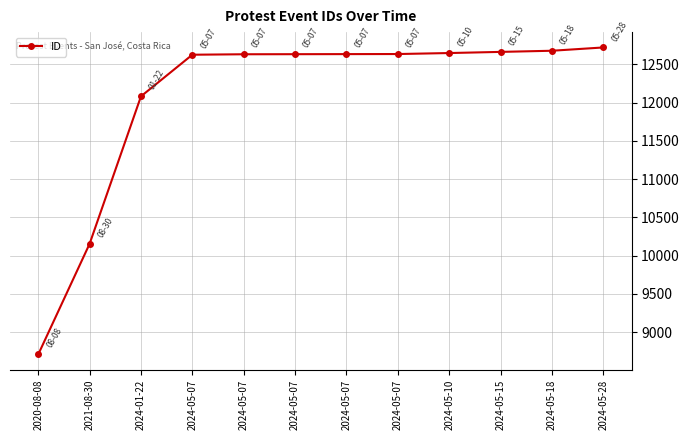

How many values are below 12635?

6